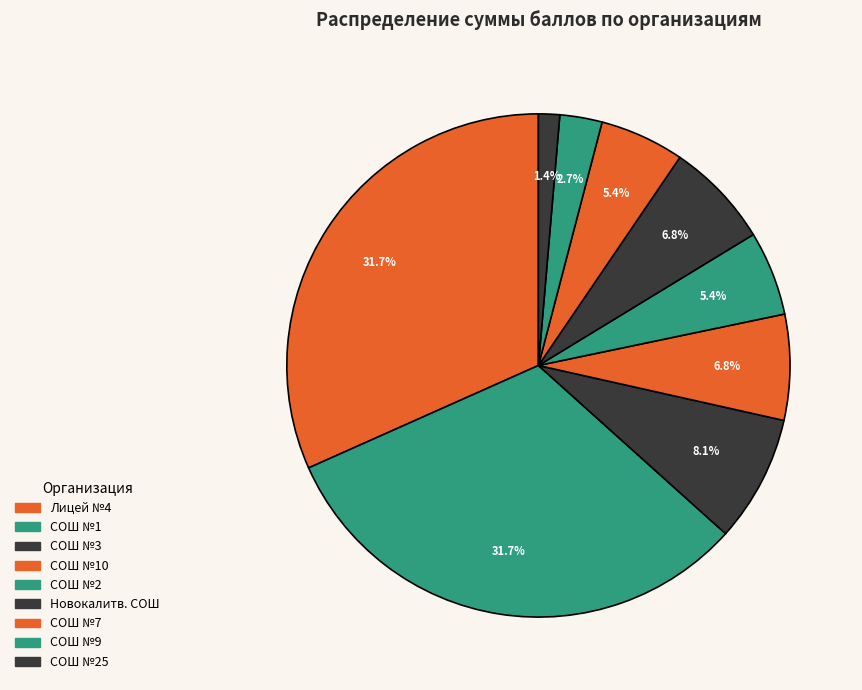

Count the number of slices in the pie.

9